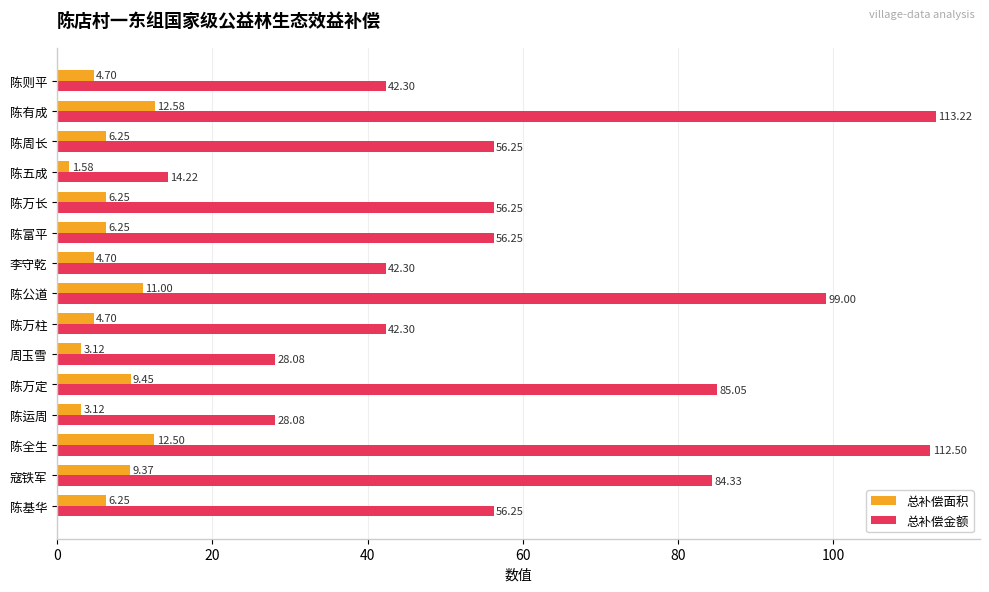

Which category has the highest value in the 总补偿金额 series?

陈有成